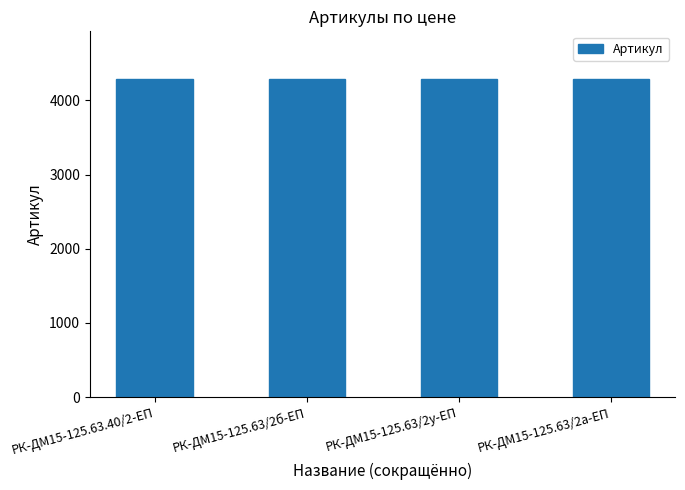

What is the label of the 1st bar from the left?

РК-ДМ15-125.63.40/2-ЕП